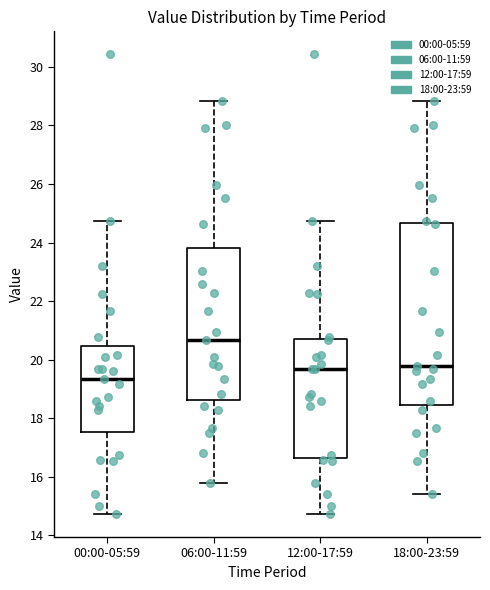

Where is the lower edge of the box for 12:00-17:59 on the y-axis? The values are not printed on the chart, so give them approximately, as read against the axis.

16.6